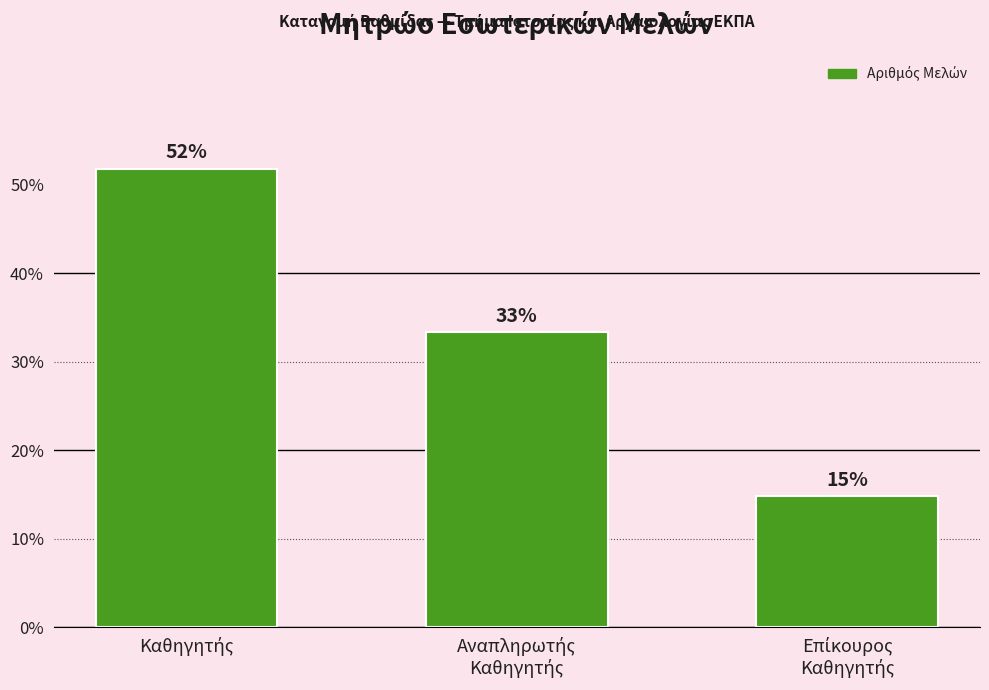

Does the chart contain any negative values?

No